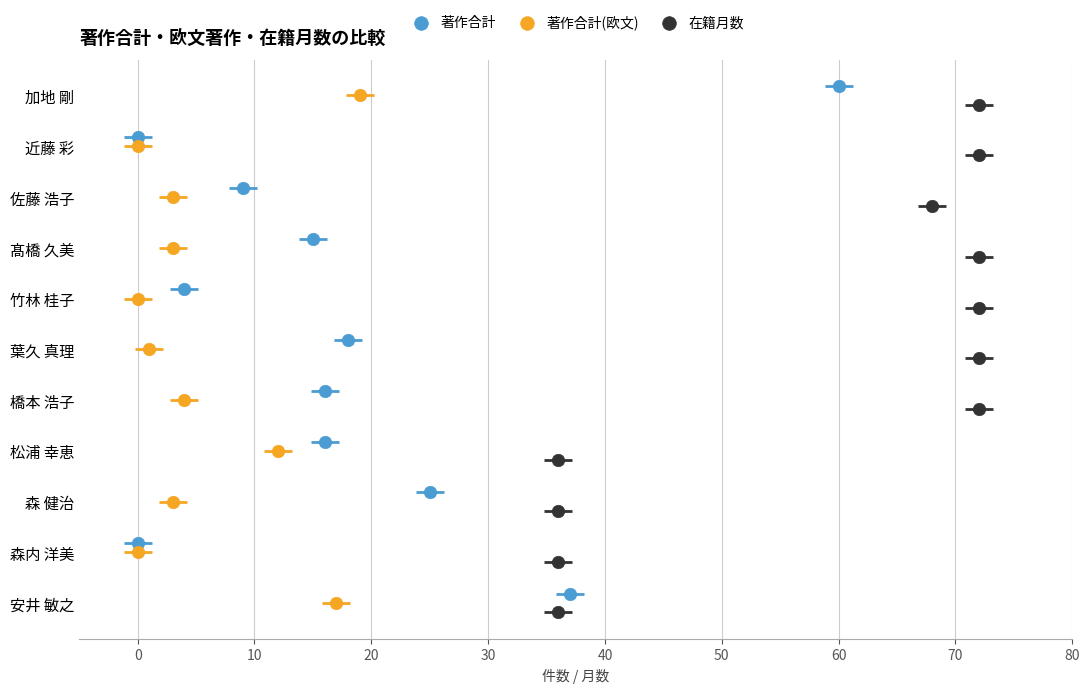

Which series reaches the minimum Y coordinate?

著作合計